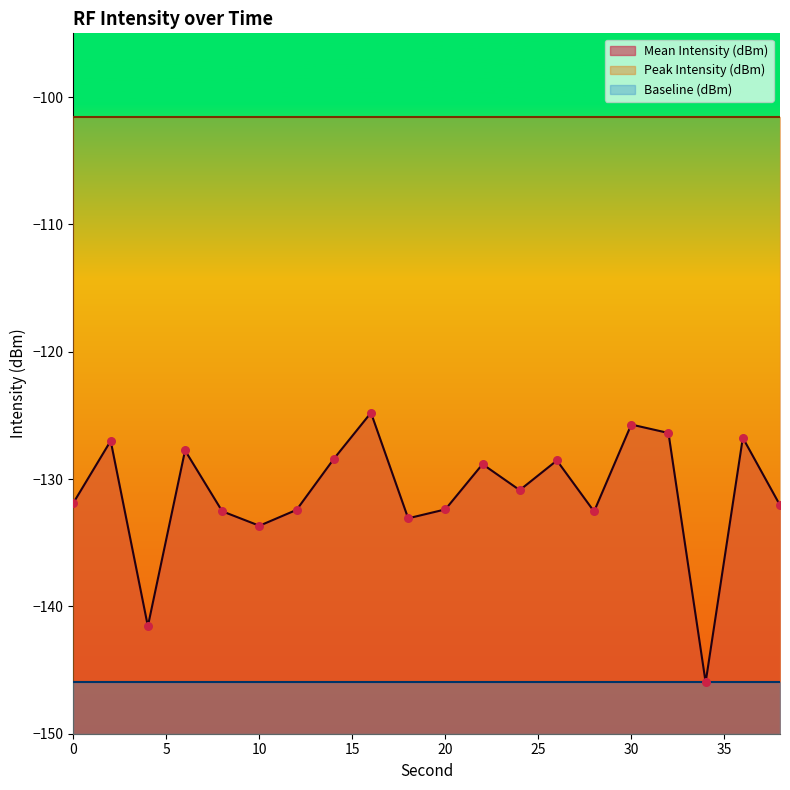

What are all the series names shown in the legend?

Mean Intensity (dBm), Peak Intensity (dBm), Baseline (dBm)